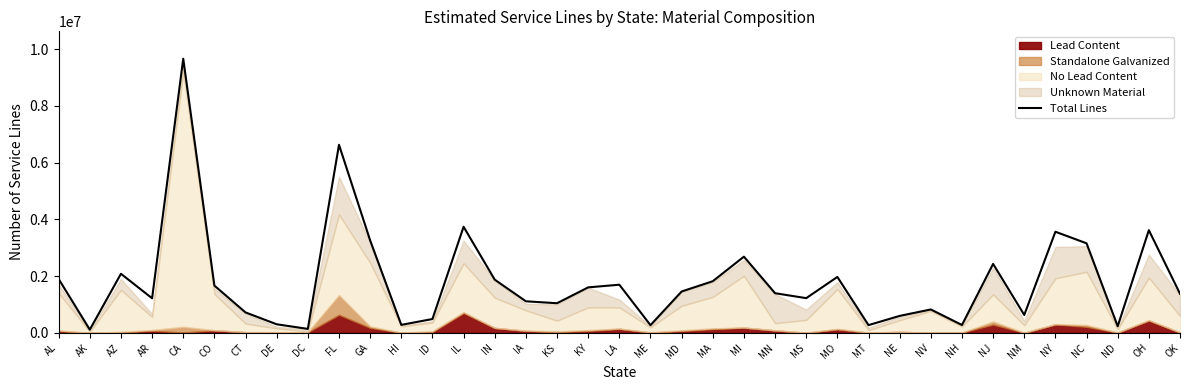

What is the change in value from MS to MT?

-950762